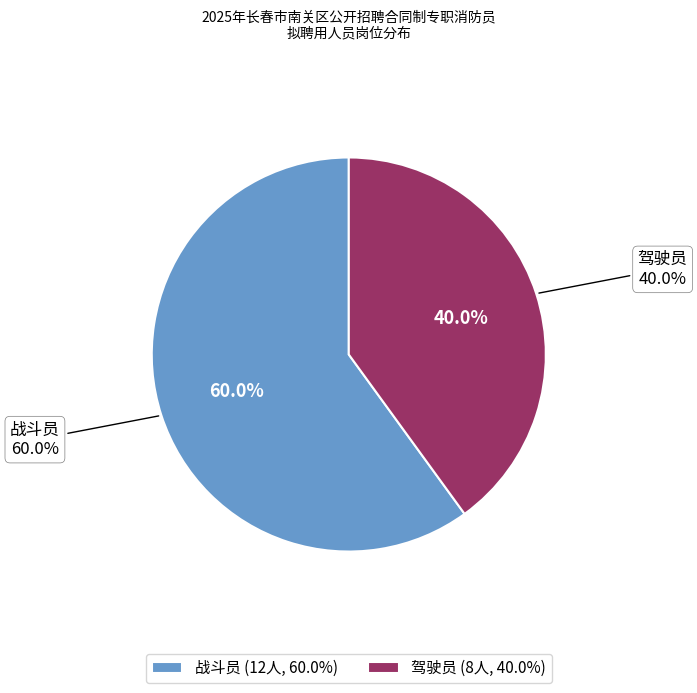

Rank the categories by value from lowest to highest.

驾驶员, 战斗员